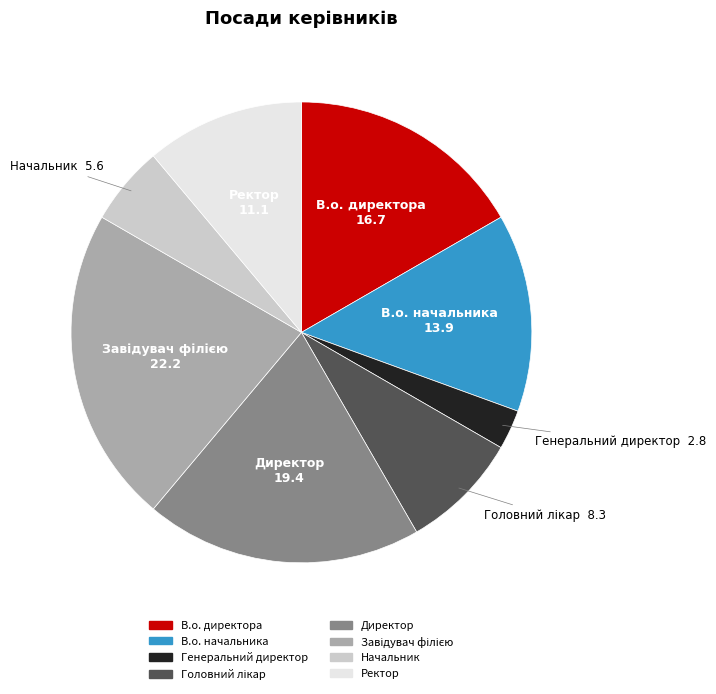

Between В.о. начальника and Начальник, which is larger?

В.о. начальника